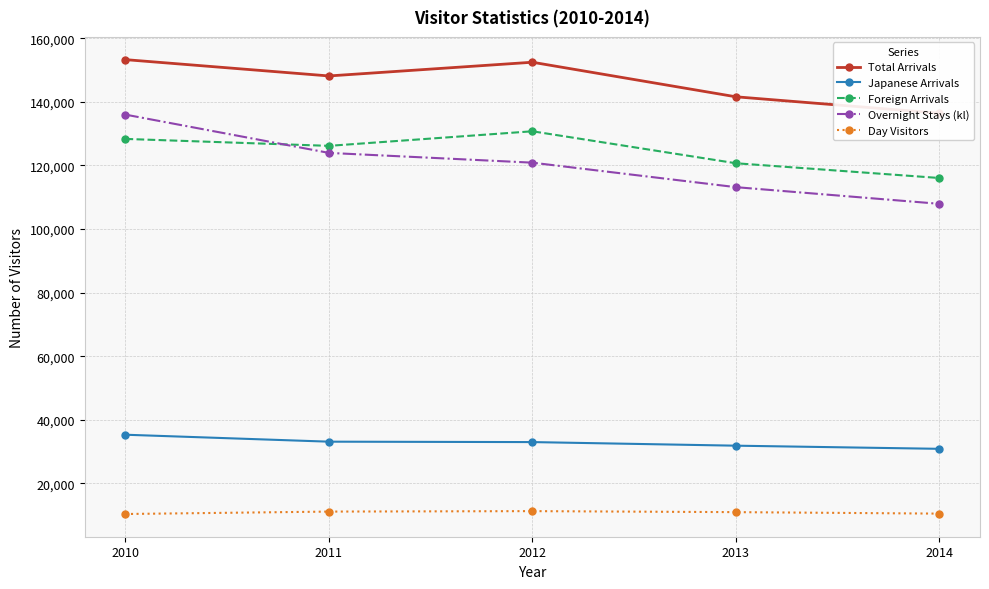

Reading left to right, list all the values displayed in this chart.

Total Arrivals: 2010=153273	2011=148145	2012=152457	2013=141589	2014=136429
Japanese Arrivals: 2010=35313	2011=33129	2012=32999	2013=31868	2014=30880
Foreign Arrivals: 2010=128341	2011=126158	2012=130743	2013=120690	2014=116050
Overnight Stays (kl): 2010=135980	2011=123944	2012=120873	2013=113171	2014=107931
Day Visitors: 2010=10381	2011=11142	2012=11285	2013=10969	2014=10501